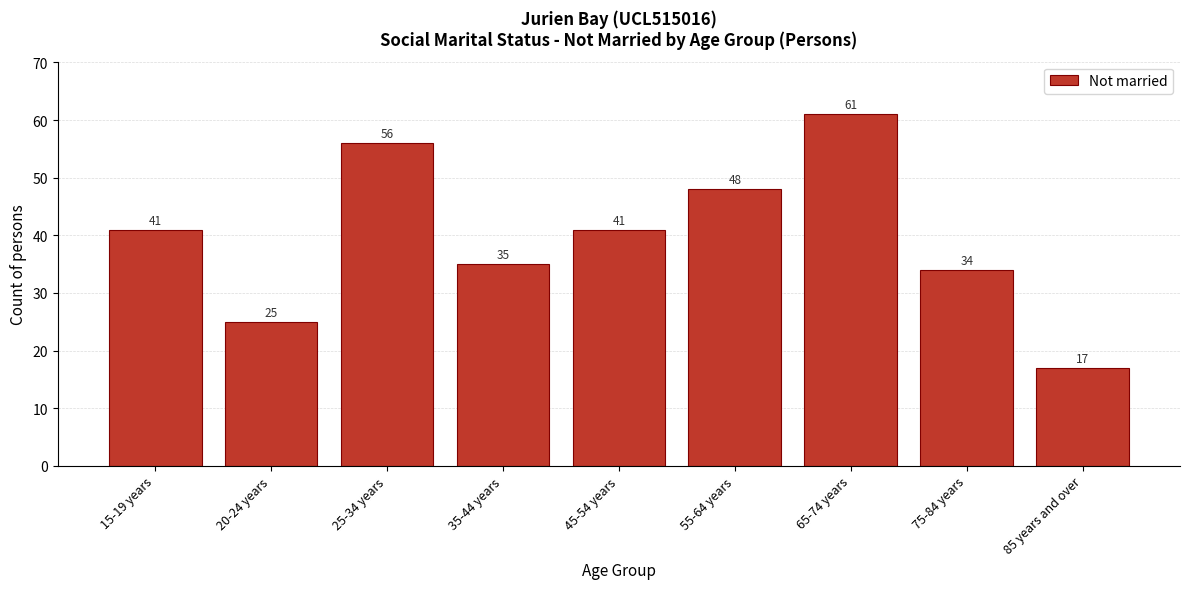

Reading left to right, transcribe all the data shown in this chart.

15-19 years=41	20-24 years=25	25-34 years=56	35-44 years=35	45-54 years=41	55-64 years=48	65-74 years=61	75-84 years=34	85 years and over=17